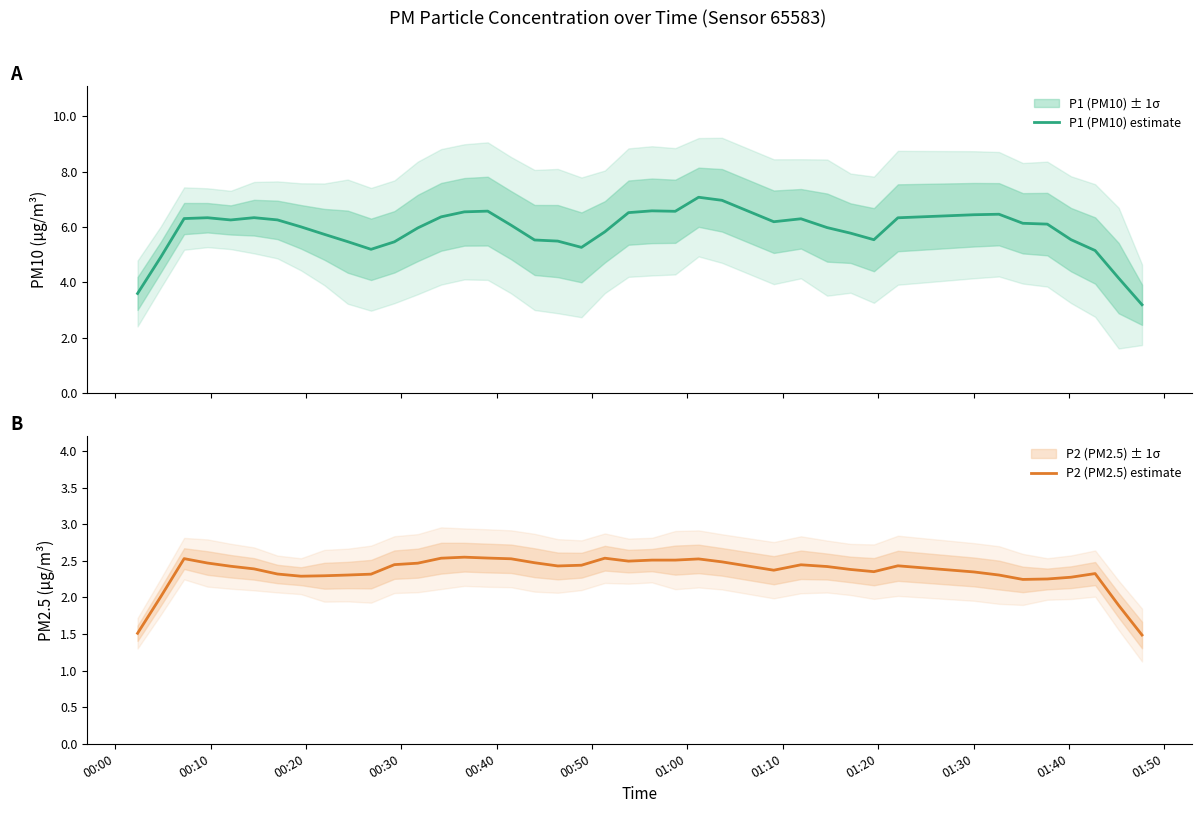

How many values in the P1 (PM10) estimate series exceed 6?

22